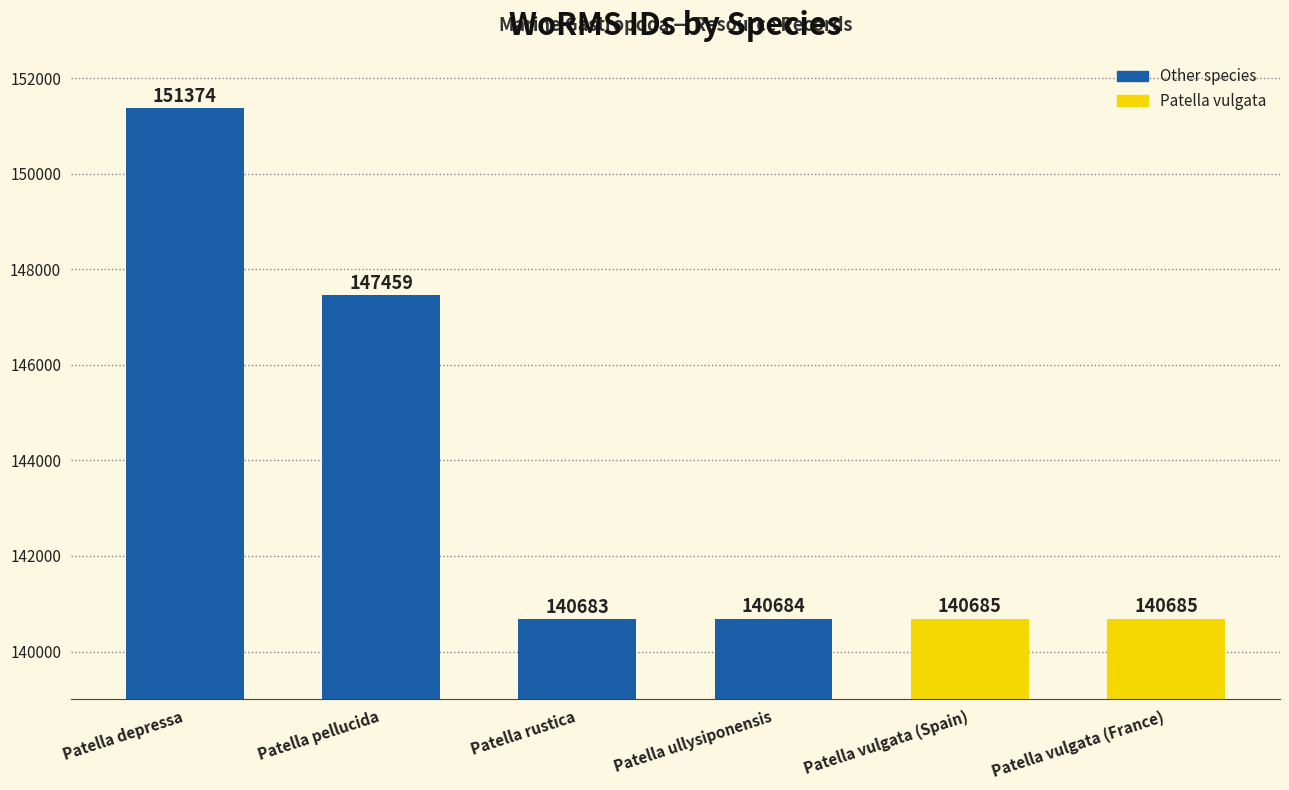

How many distinct data groups are displayed?

1